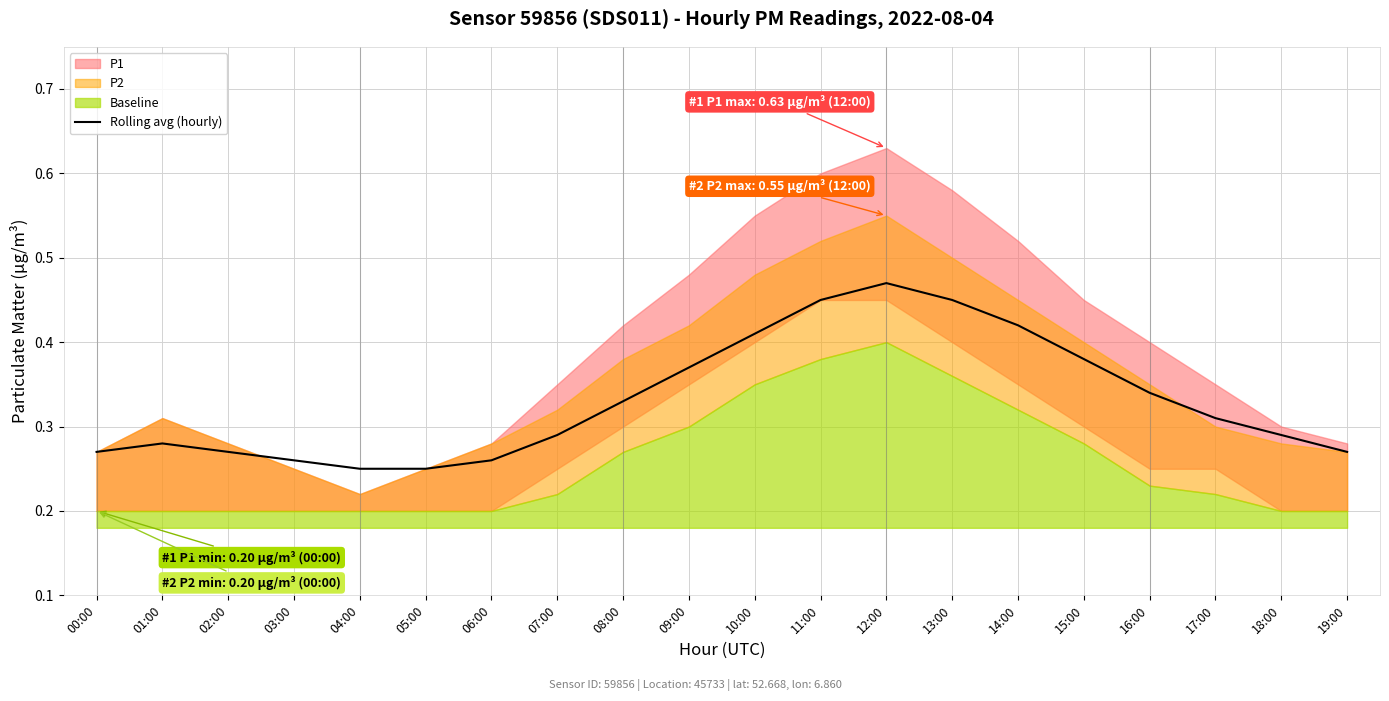

What is the value of the 4th point from the left?

0.3